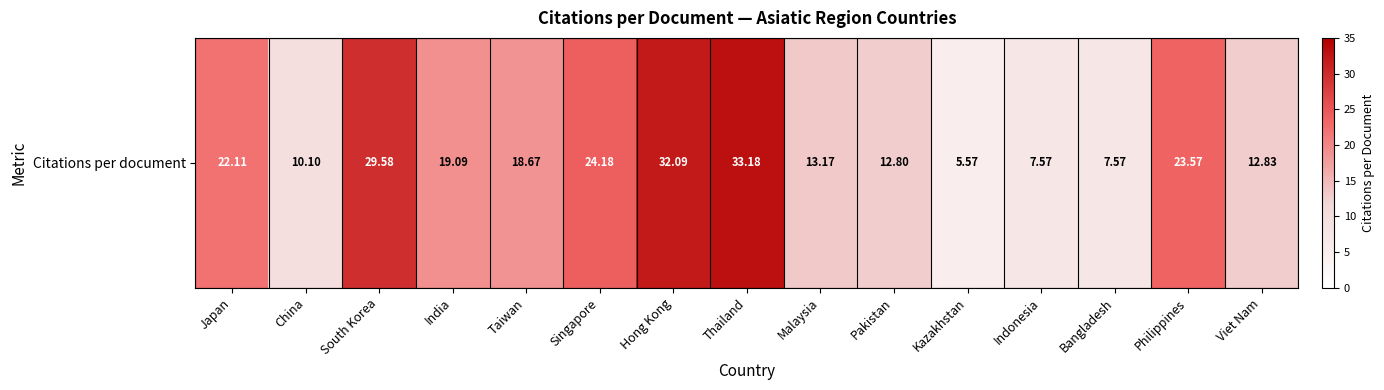

What is the difference between the maximum and minimum values?

27.6